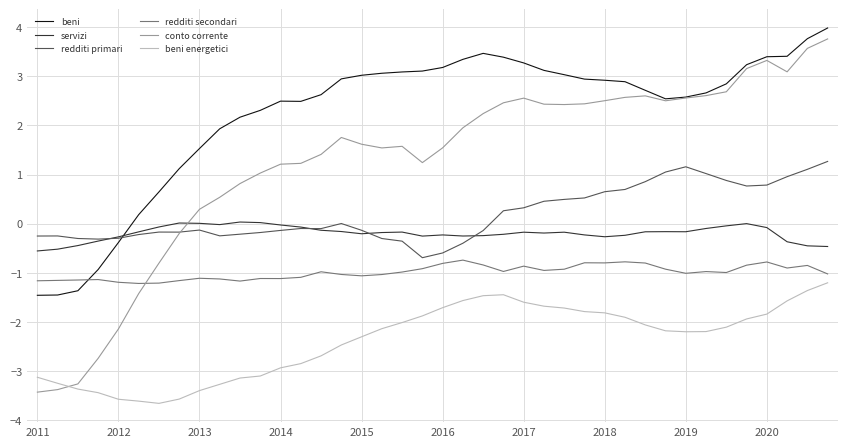

Which series has the largest total across all categories?

beni